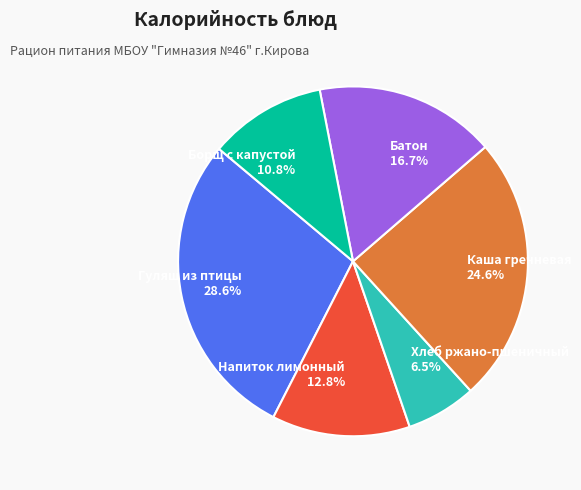

Which category has the smallest portion of the pie?

Хлеб ржано-пшеничный